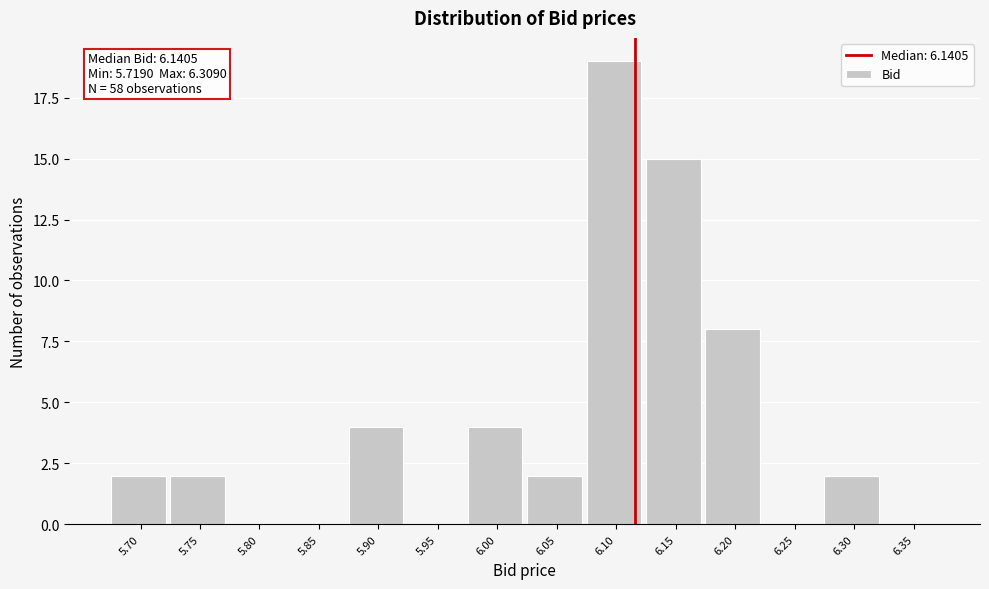

Reading left to right, what are all the values shown in this chart?

5.70=2	5.75=2	5.80=0	5.85=0	5.90=4	5.95=0	6.00=4	6.05=2	6.10=19	6.15=15	6.20=8	6.25=0	6.30=2	6.35=0